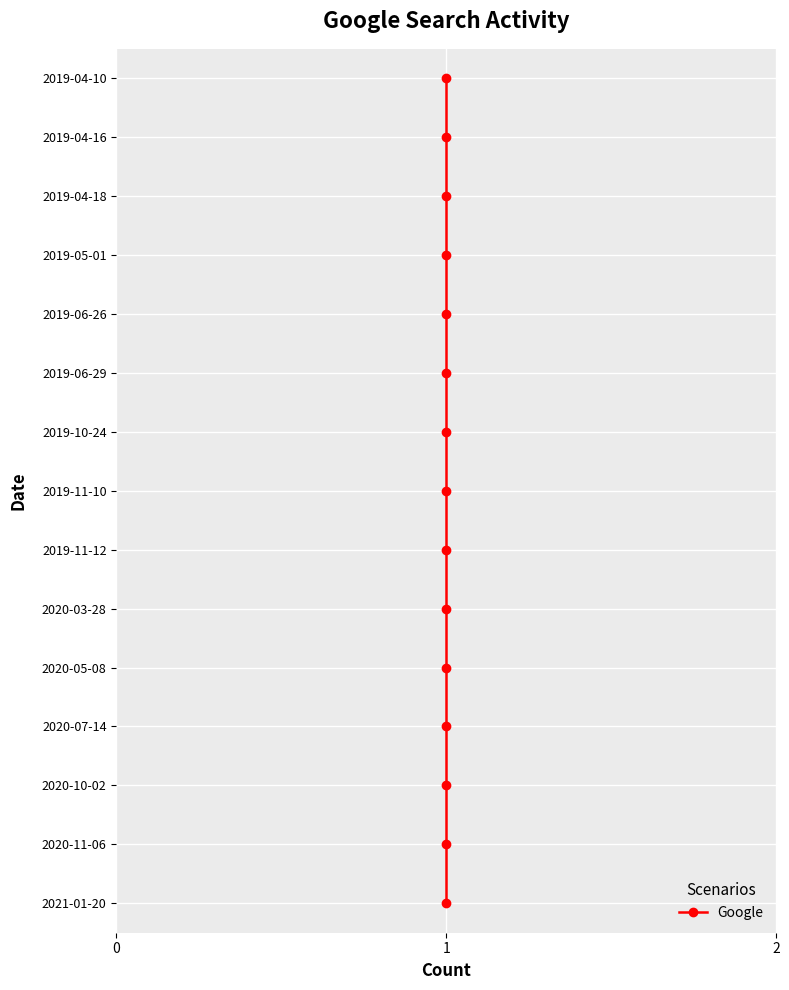

Between 1 and 6, which is larger?

6